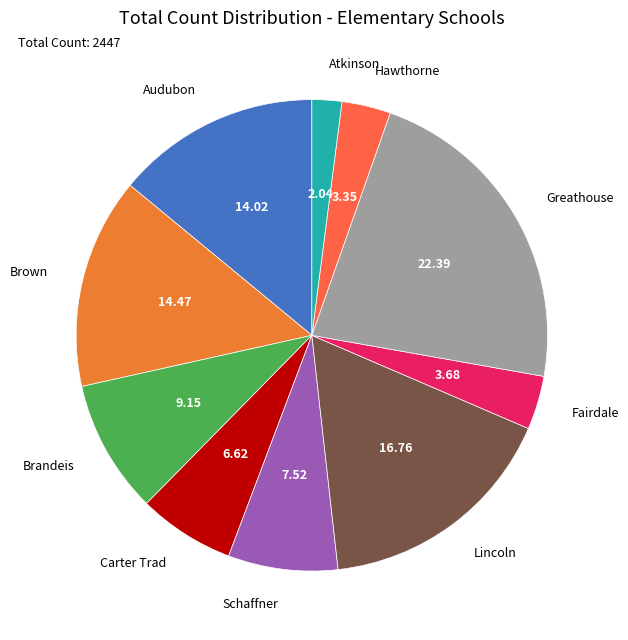

Does any single category account for the majority?

No